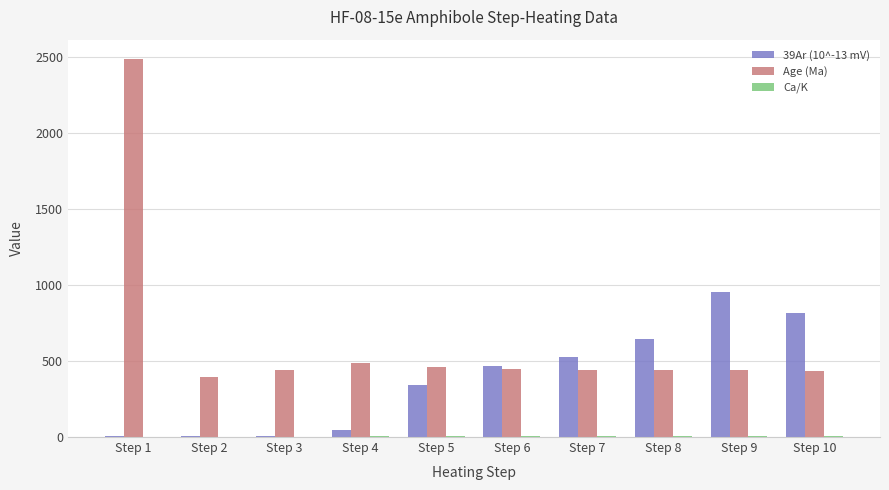

The value of Age (Ma) at Step 7 is 763.2. True or false?

False